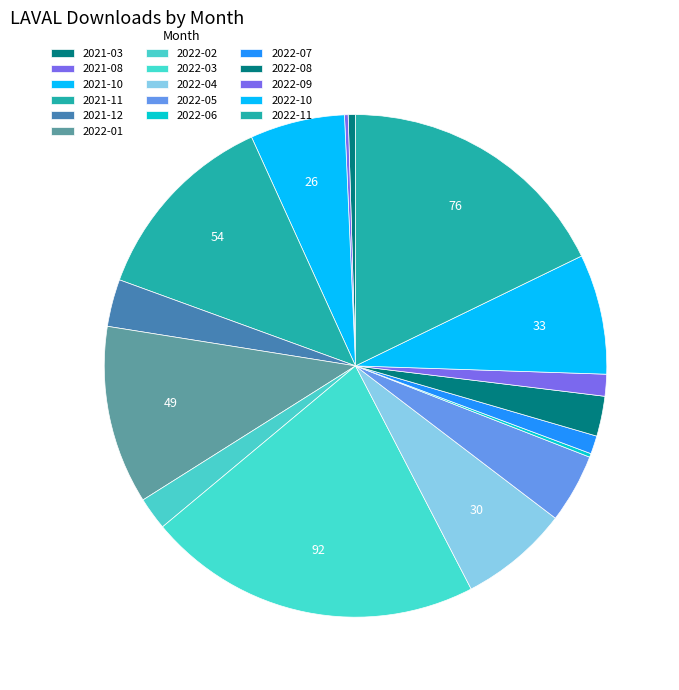

To the nearest percent, what is the combined percentage of 2022-07 and 2022-01?

13%